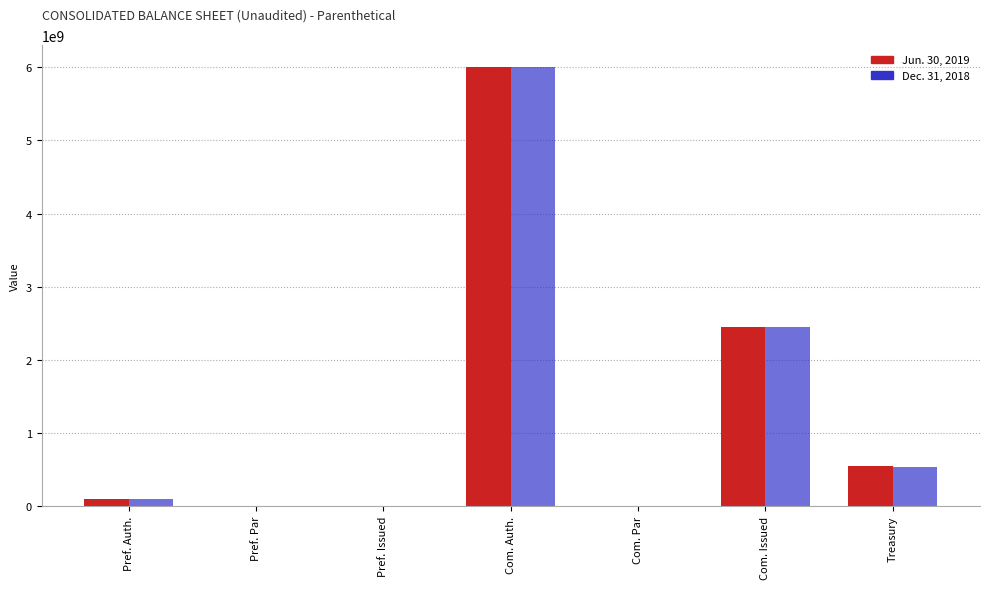

The Jun. 30, 2019 series shows 0.0 at Pref. Issued. True or false?

True